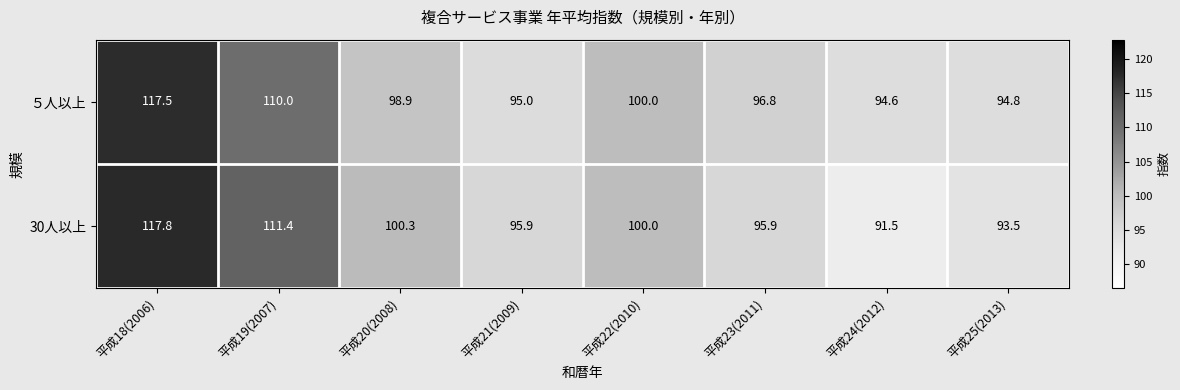

Is it true that 30人以上 equals 95.9 at 平成21(2009)?

True